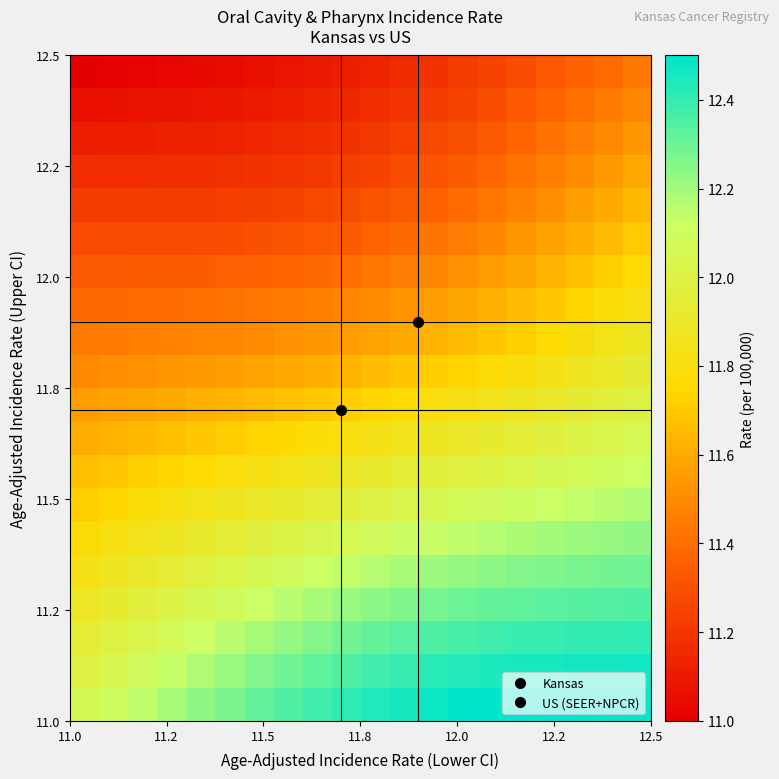

What is the minimum value shown in the chart?

11.0